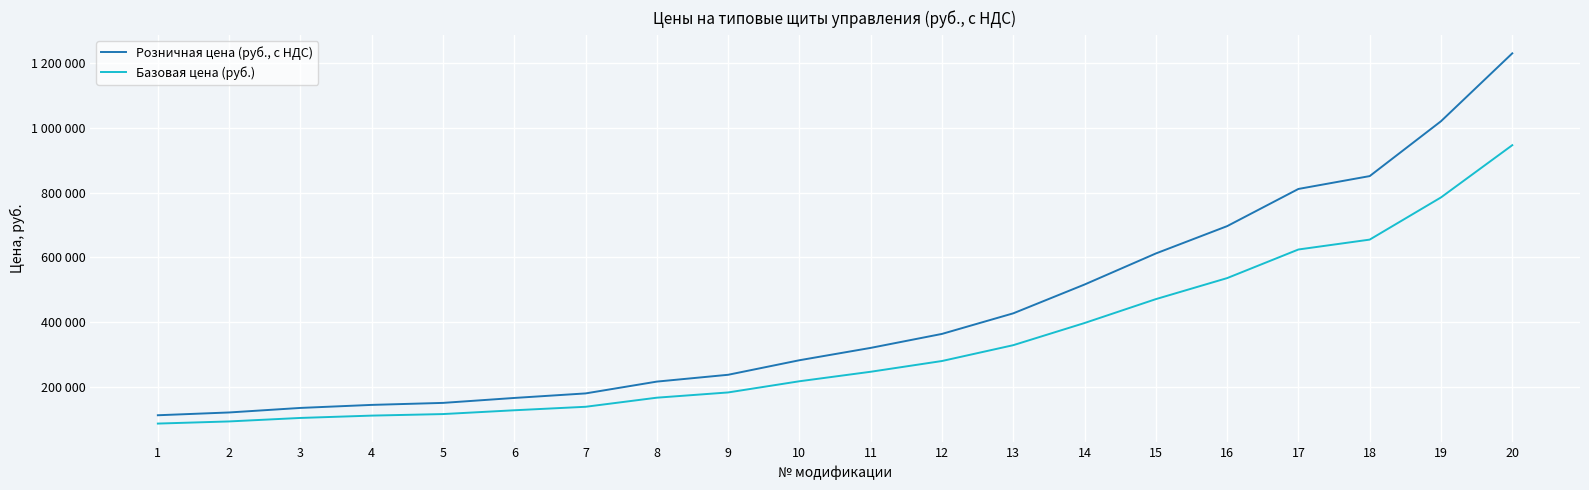

List the series in order of their overall mean, lowest first.

Базовая цена (руб.), Розничная цена (руб., с НДС)